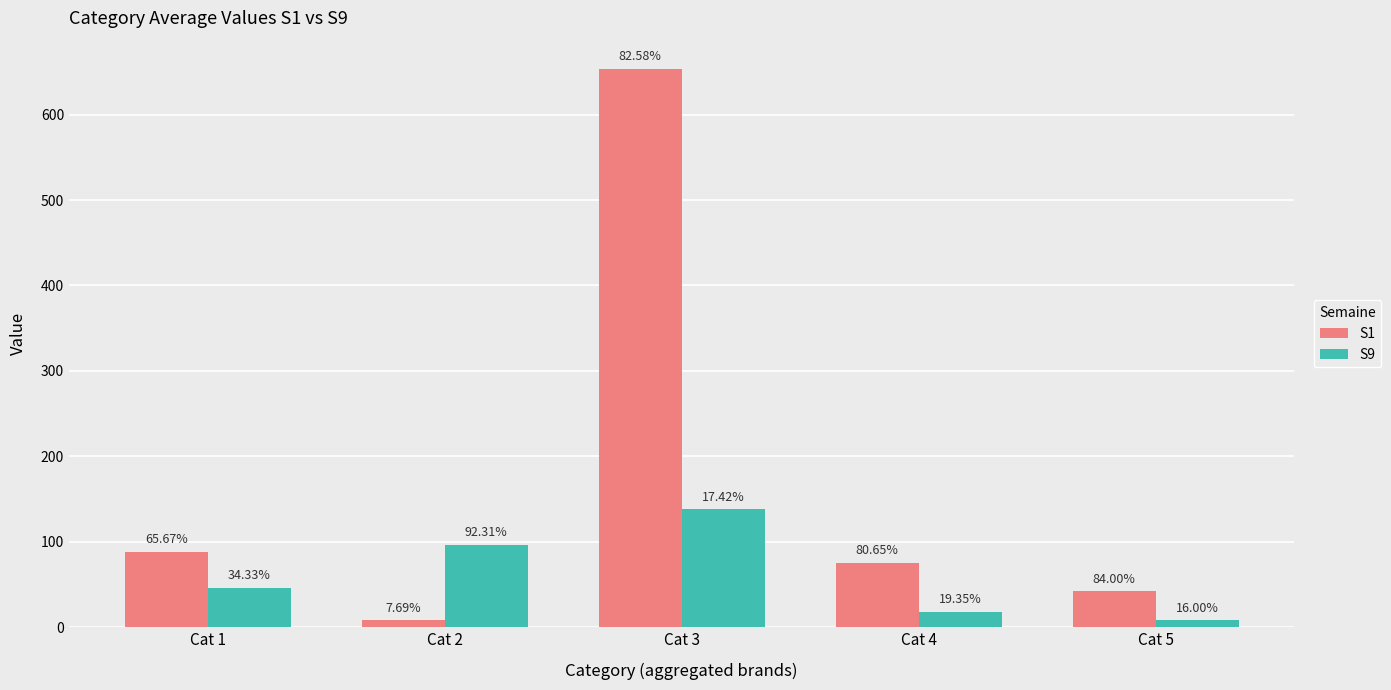

Which category has the highest value in the S1 series?

Cat 3